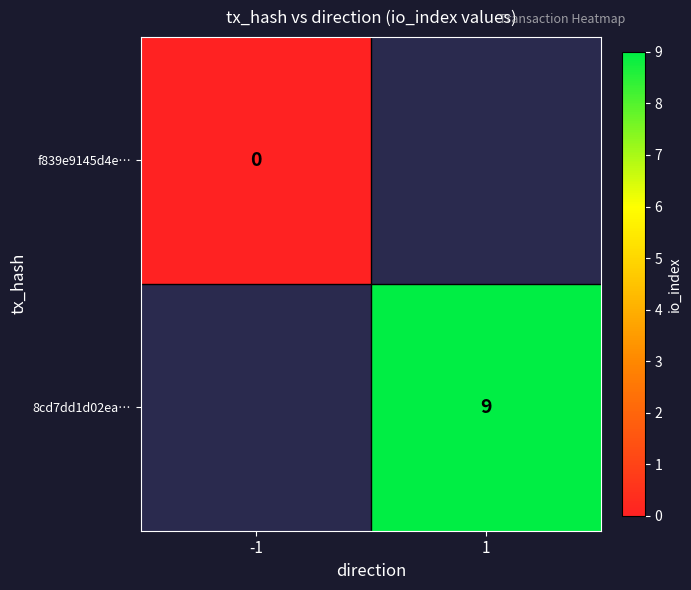

True or false: 8cd7dd1d02ea… has a value of 15 at 1.

False